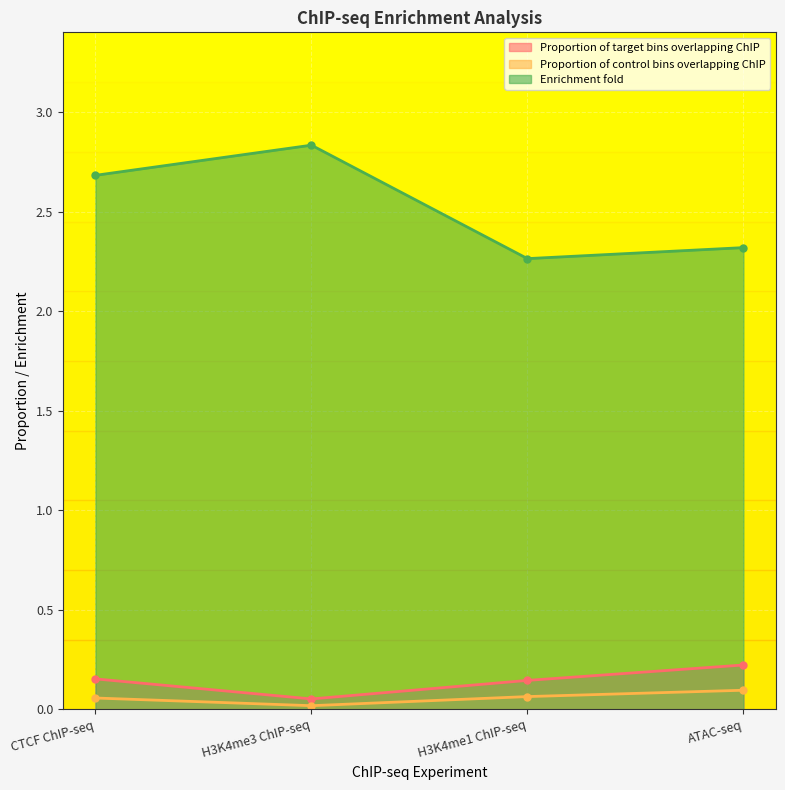

Count the Proportion of target bins overlapping ChIP values in the range 0 to 1.

4